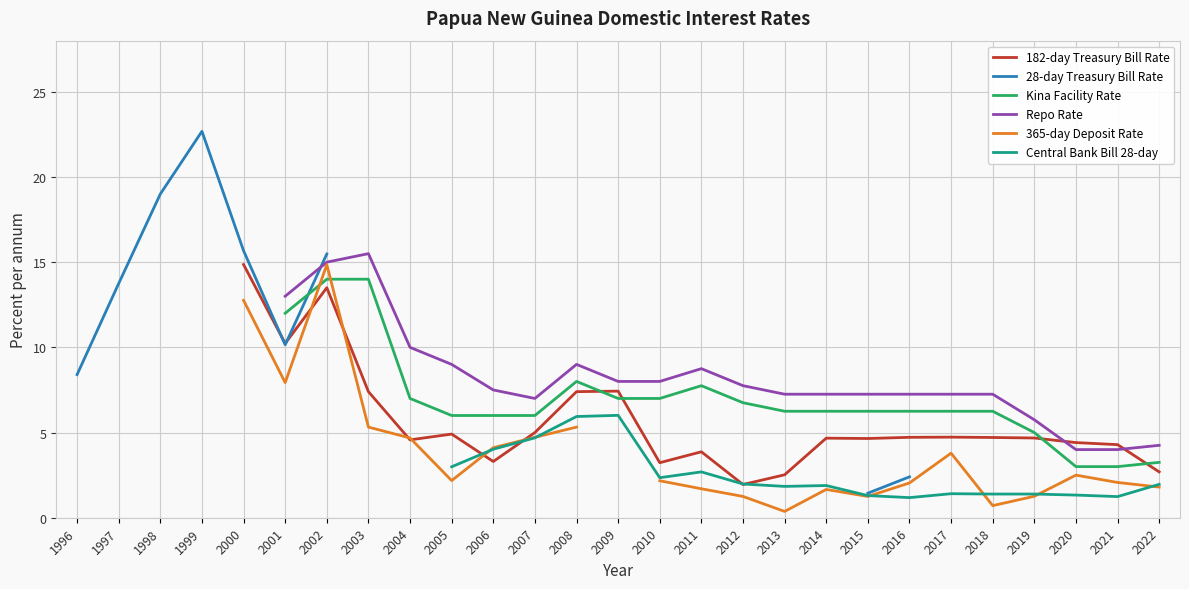

Does the chart display data point markers on the line(s)?

No